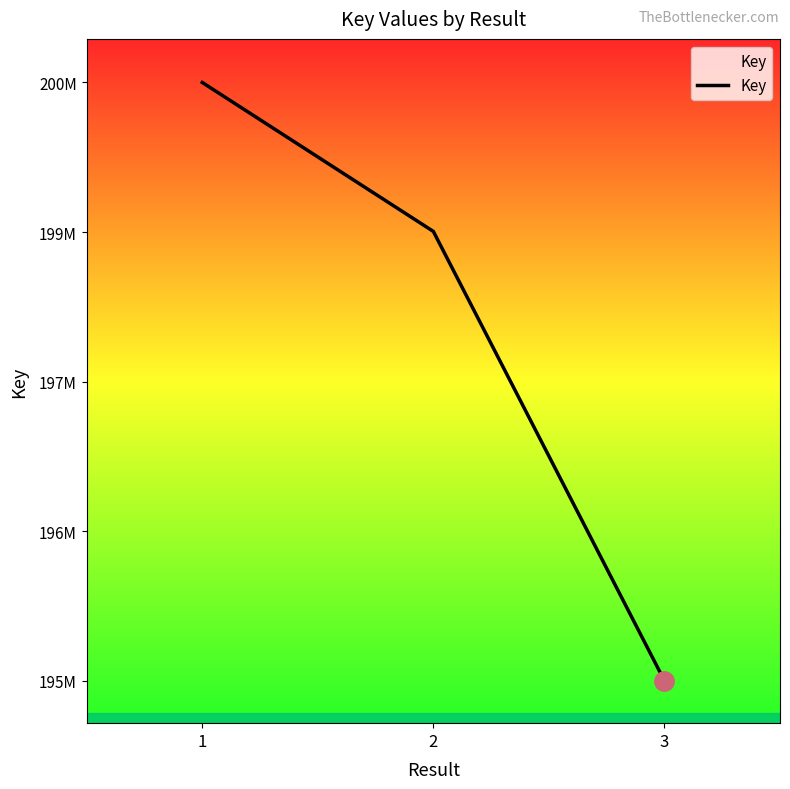

Is this an area chart (filled region under the line)?

No